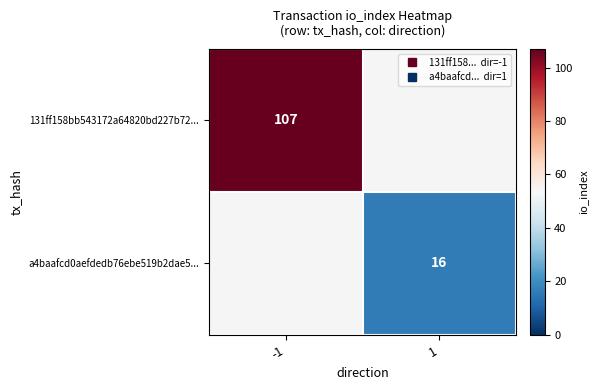

List the series in order of their peak value, highest first.

131ff158bb543172a64820bd227b72..., a4baafcd0aefdedb76ebe519b2dae5...